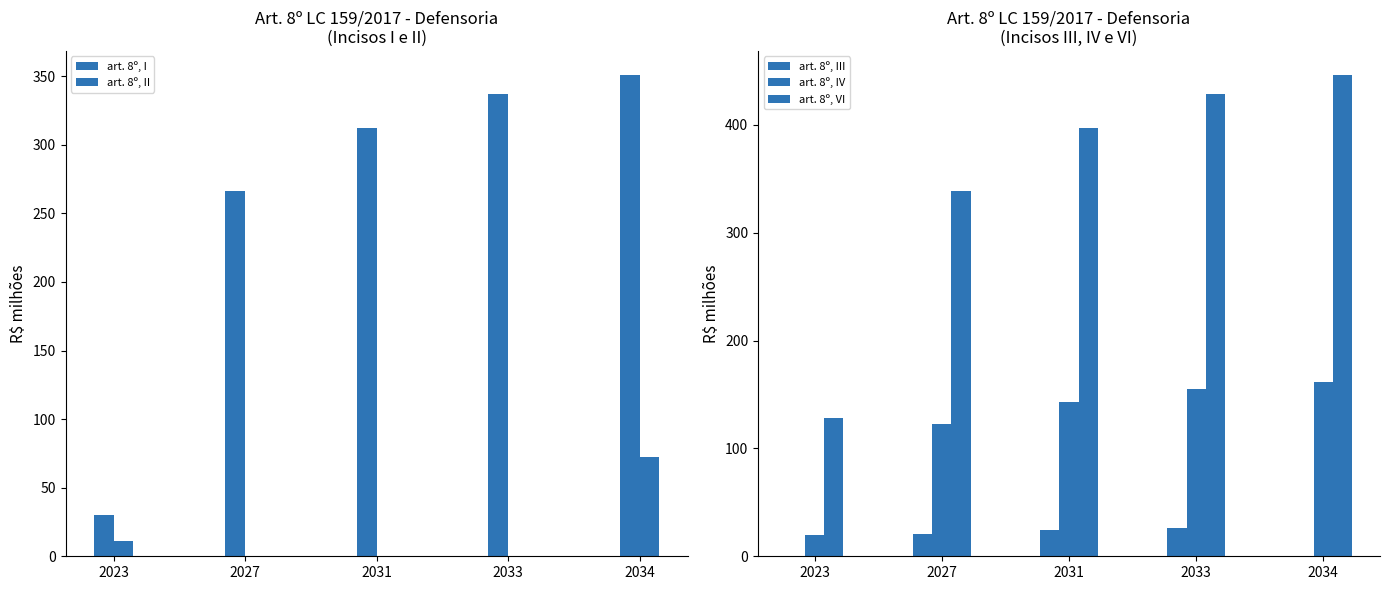

Which series has the largest range (max minus min)?

art. 8º, I